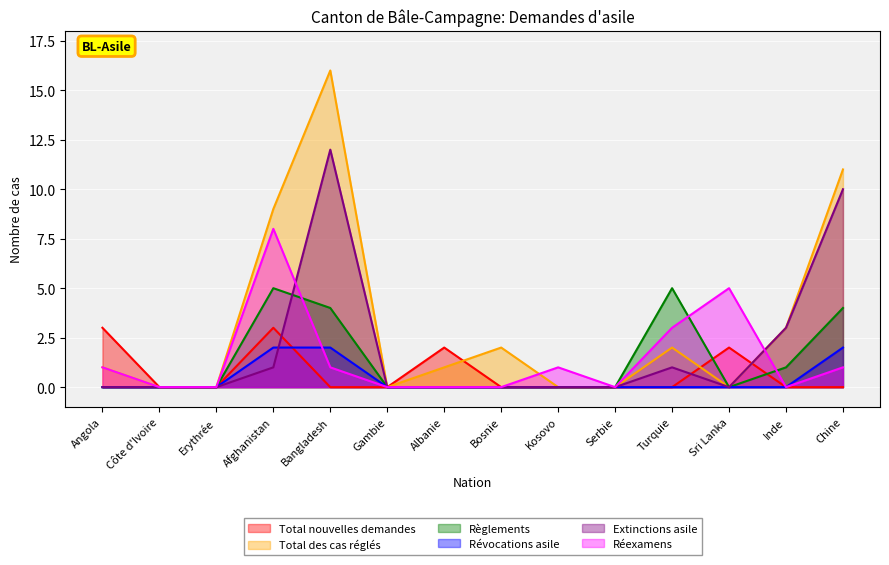

True or false: Règlements has a value of 1 at Afghanistan.

False